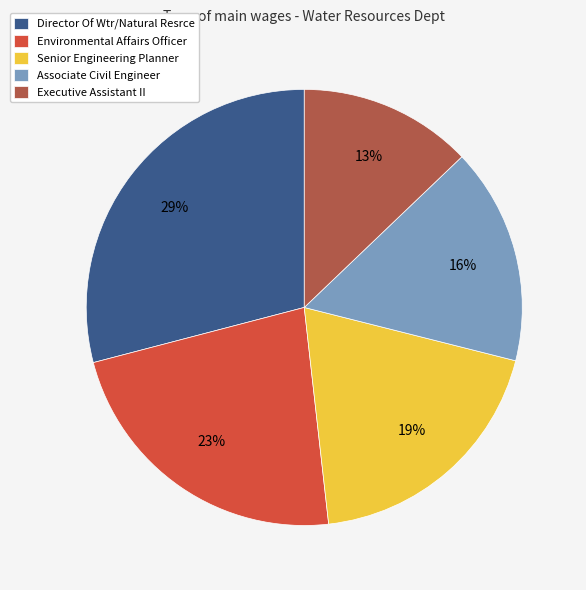

Rank the categories by value from highest to lowest.

Director Of Wtr/Natural Resrce, Environmental Affairs Officer, Senior Engineering Planner, Associate Civil Engineer, Executive Assistant II